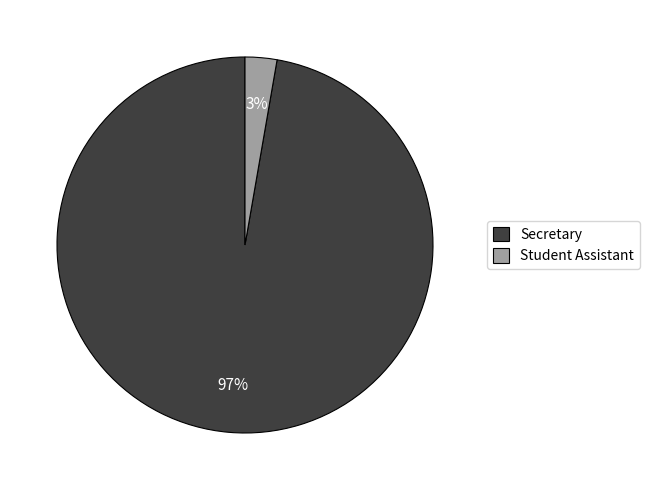

The Student Assistant slice represents 3% of the pie. True or false?

True